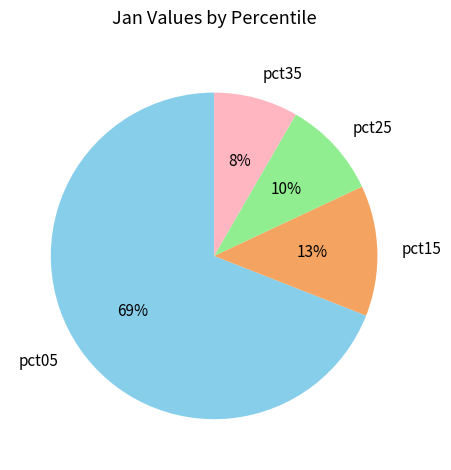

How many segments does this pie chart have?

4